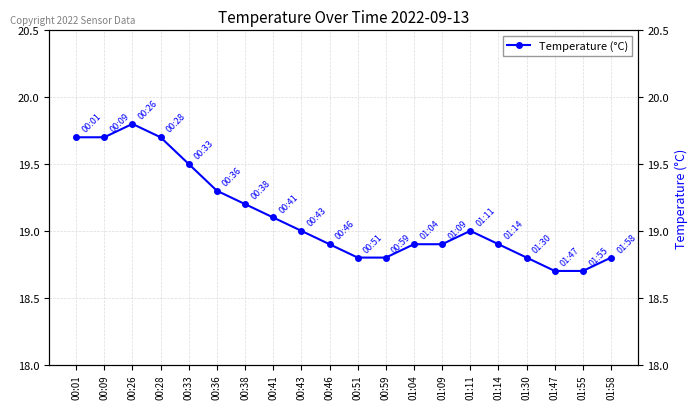

The value at 01:04 is 11.0. True or false?

False